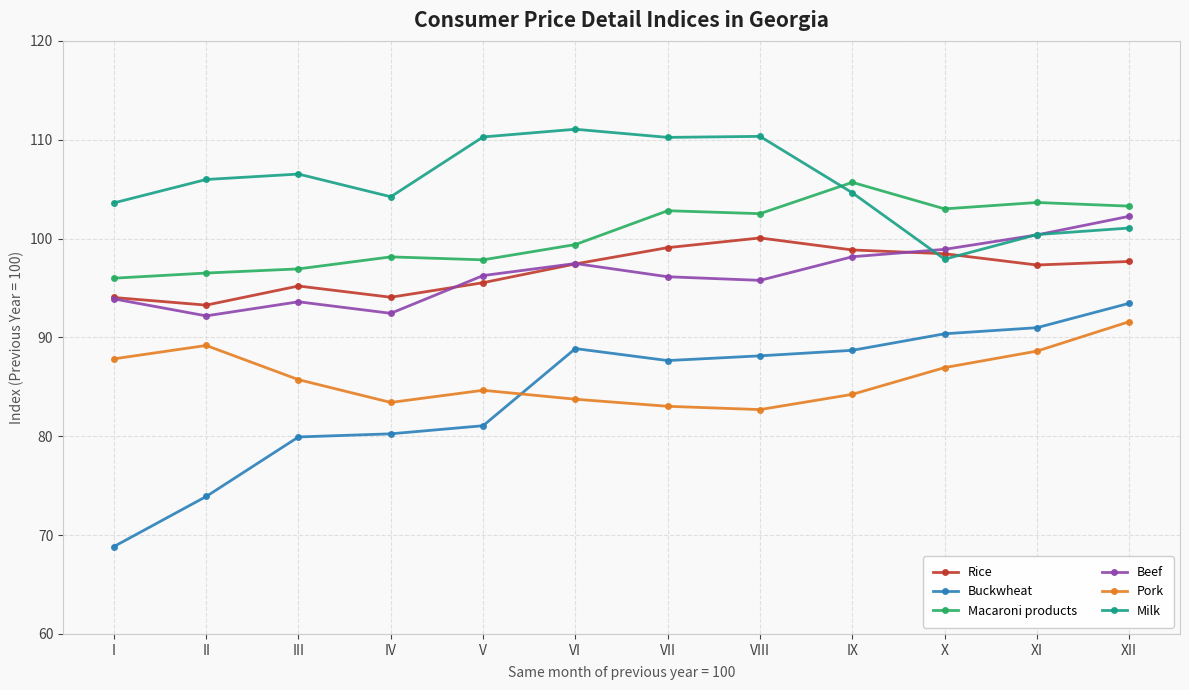

True or false: Buckwheat and Milk cross at least once.

False